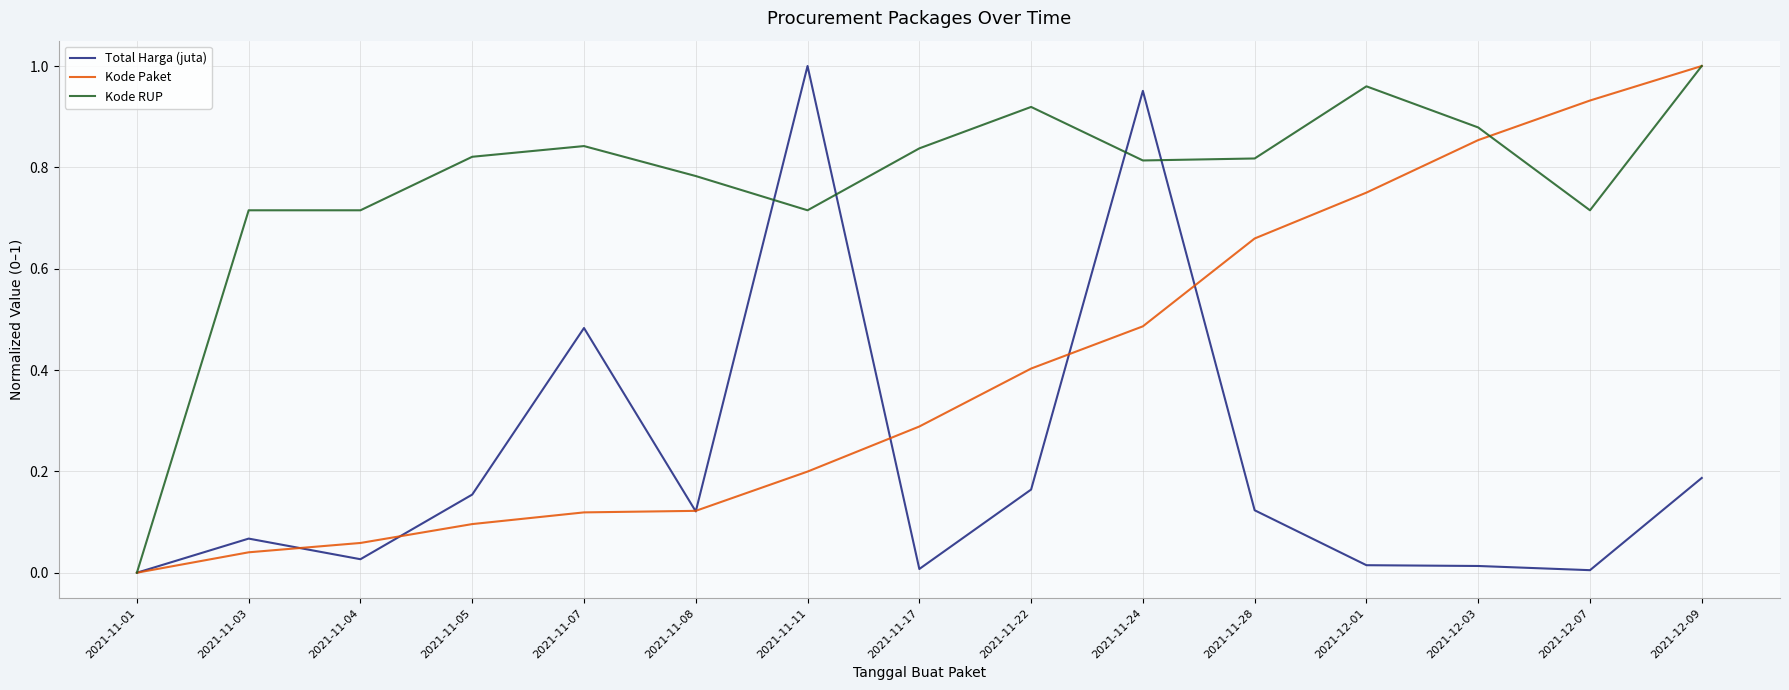

What is the total value across all series at 2021-11-05?

1.1